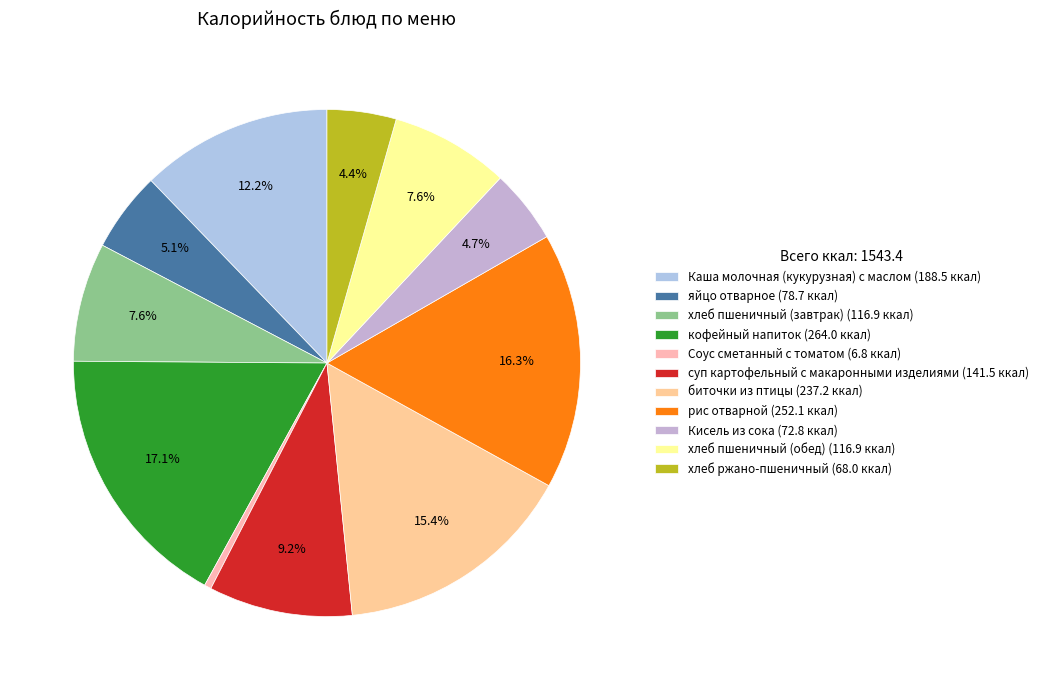

Does суп картофельный с макаронными изделиями account for over 50% of the chart?

No